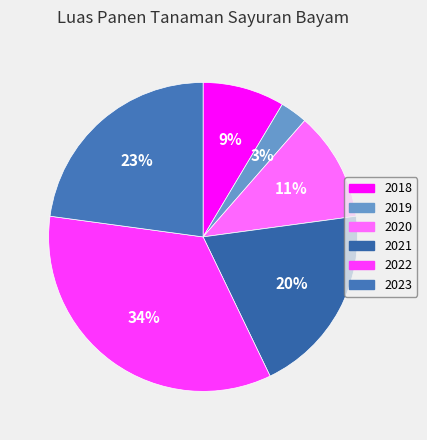

To the nearest percent, what portion does 2019 represent?

3%